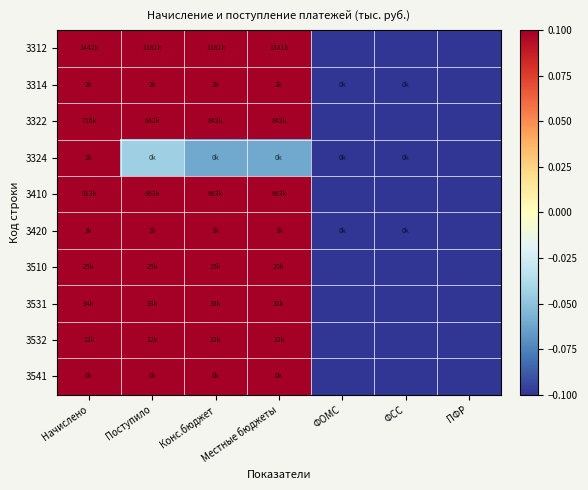

Rank the series by their maximum value, from lowest to highest.

3510, 3532, 3531, 3312, 3322, 3410, 3314, 3420, 3541, 3324